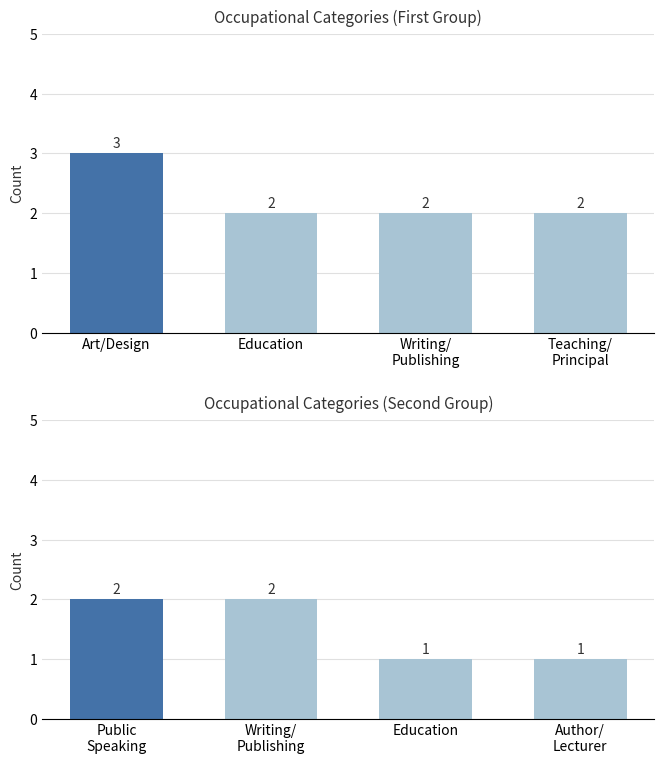

What position from the left is Teaching/
Principal?

4